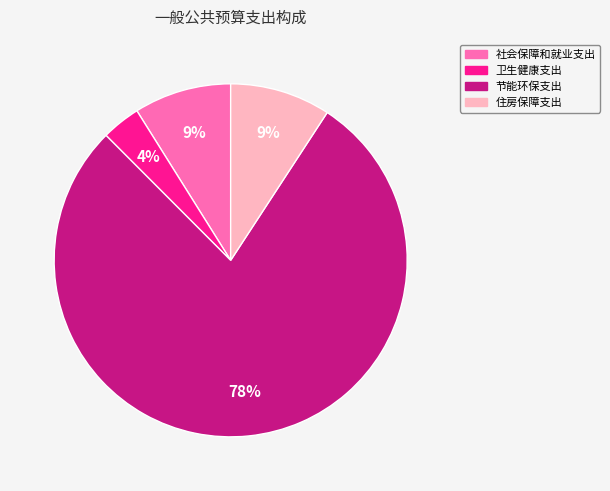

How many slices are in this pie chart?

4